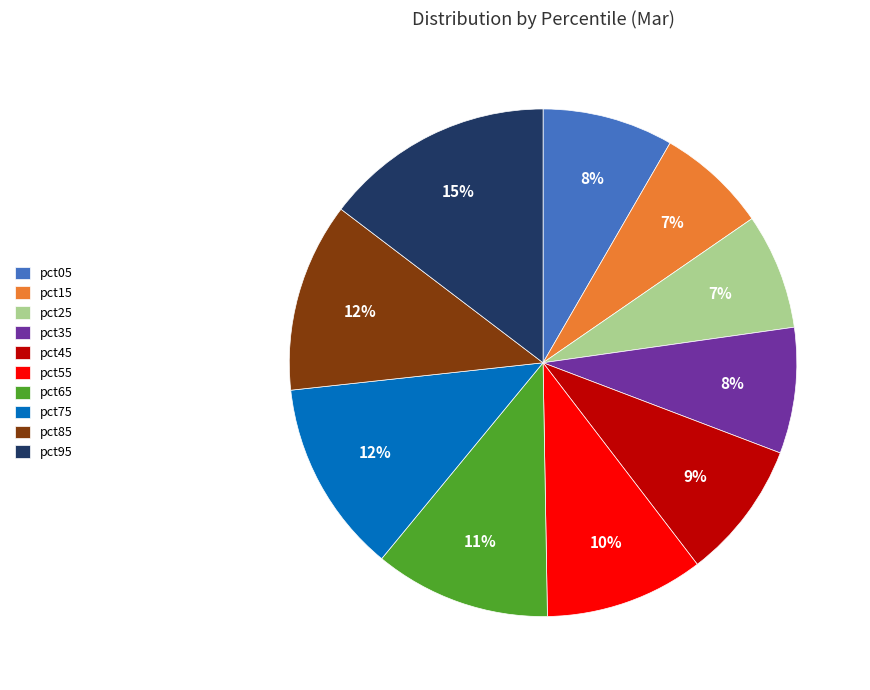

To the nearest percent, what is the difference between the largest and smallest slice percentages?

8%